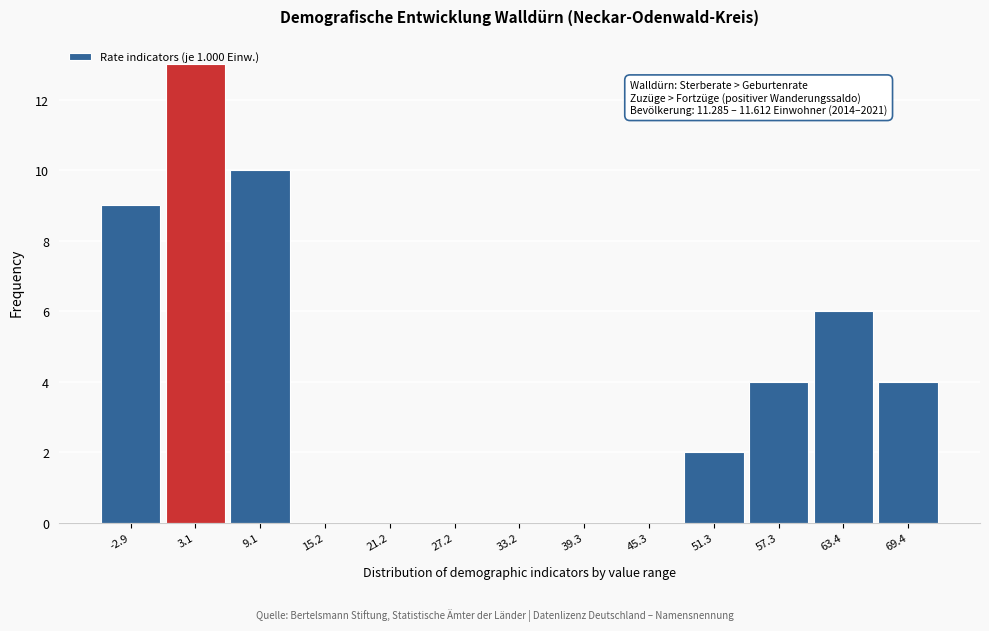

What is the change in value from -2.9 to 69.4?

-5